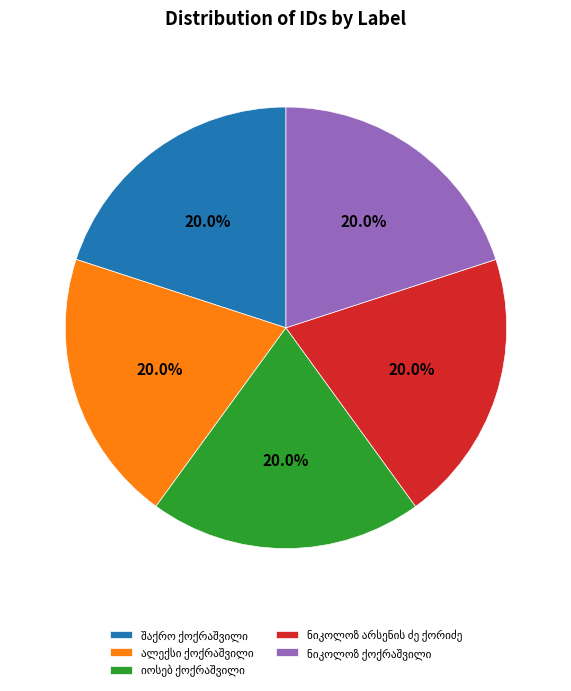

Is there any slice that represents more than half of the pie?

No